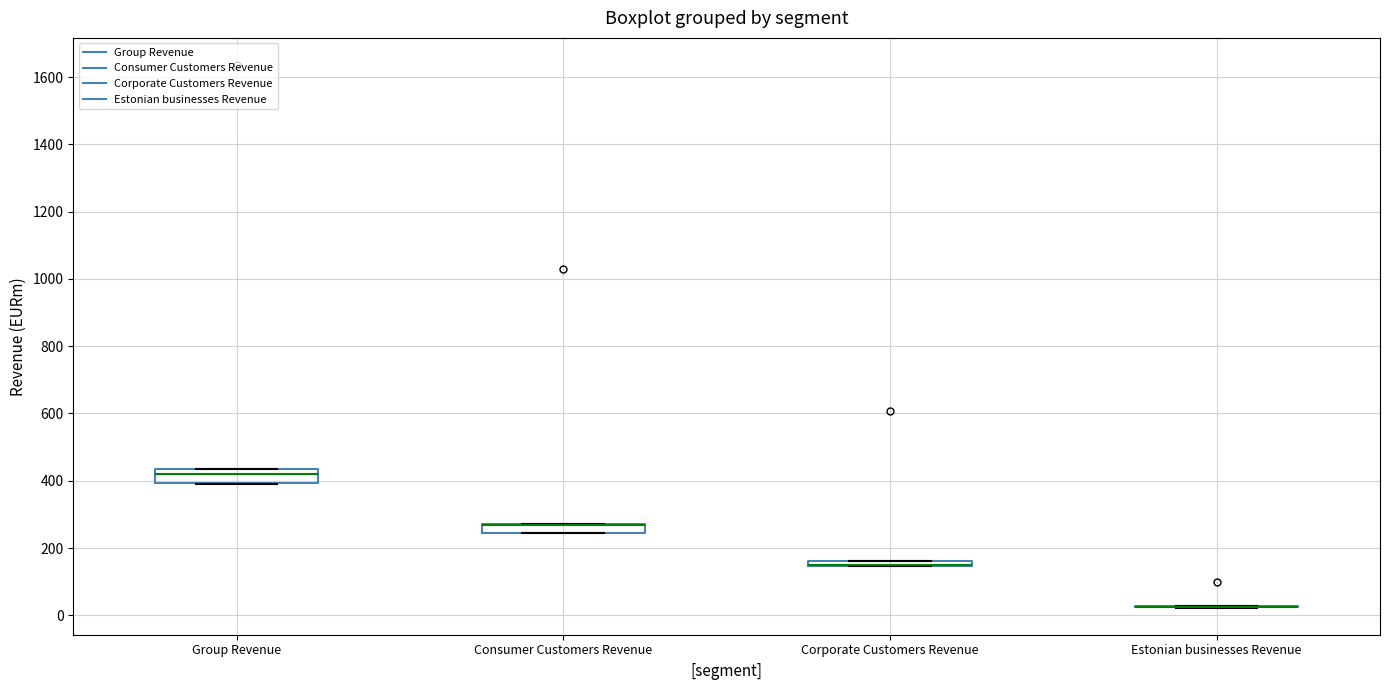

Where is the upper edge of the box for Group Revenue on the y-axis? The values are not printed on the chart, so give them approximately, as read against the axis.

440